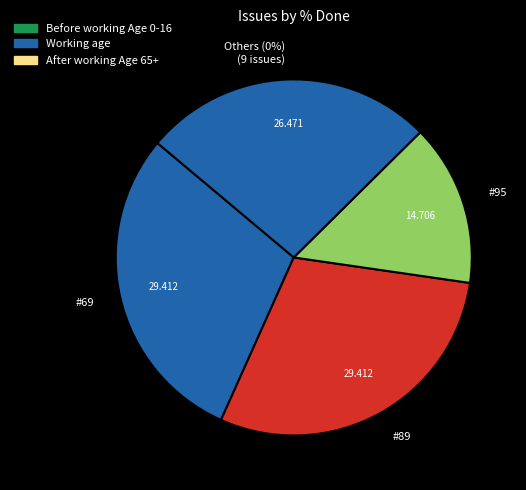

Which category has the biggest portion of the pie?

69